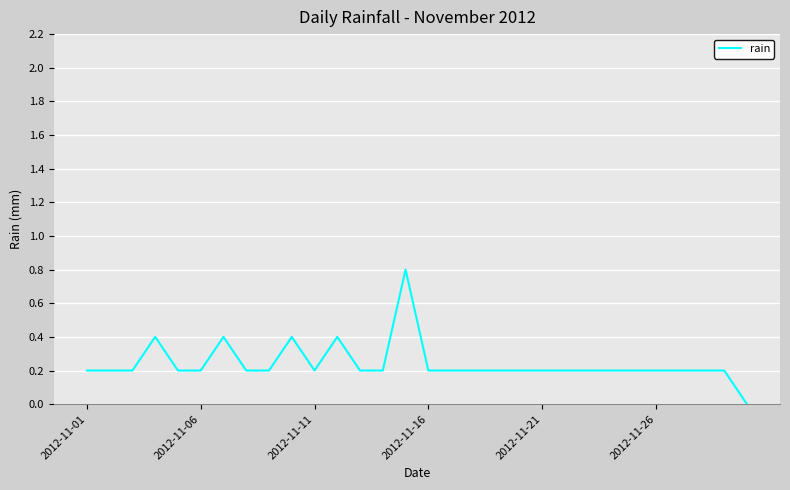

What is the difference between the maximum and minimum values?

0.8